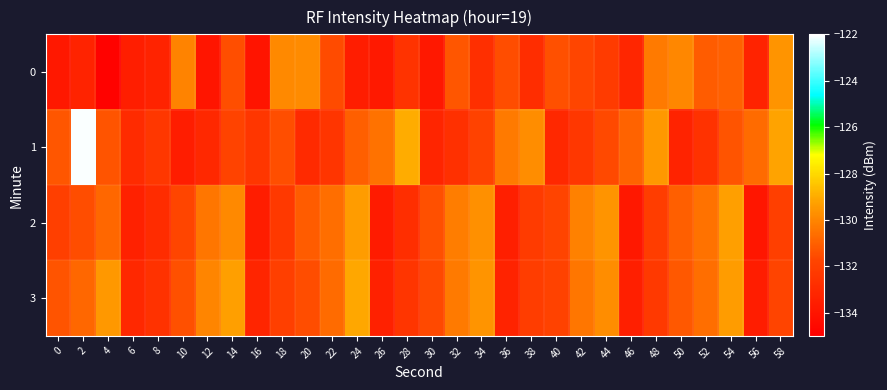

What is the total value across all series at 56?

-531.5